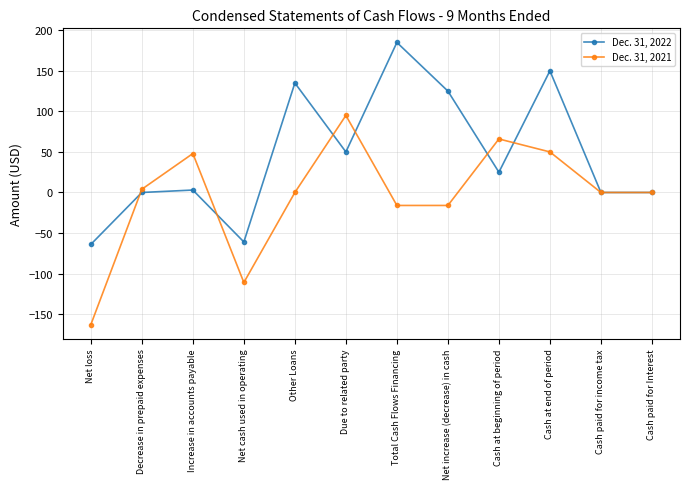

In Dec. 31, 2021, how many points are higher than both neighbors (excluding endpoints)?

3